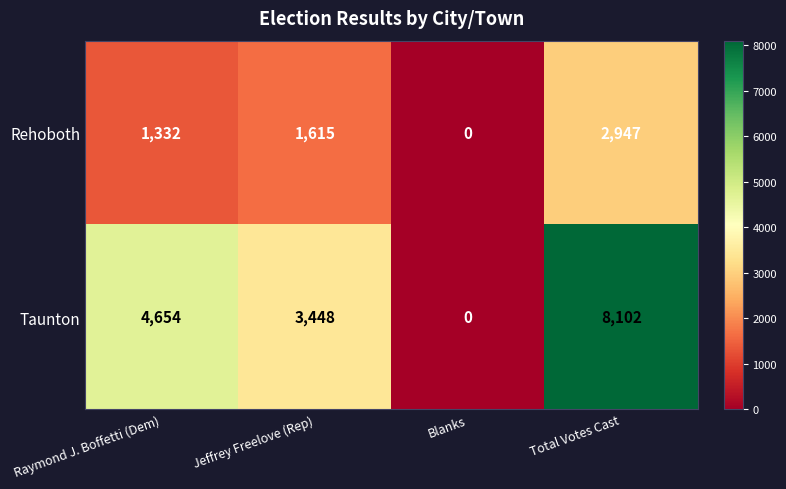

Which series has the largest total across all categories?

Taunton